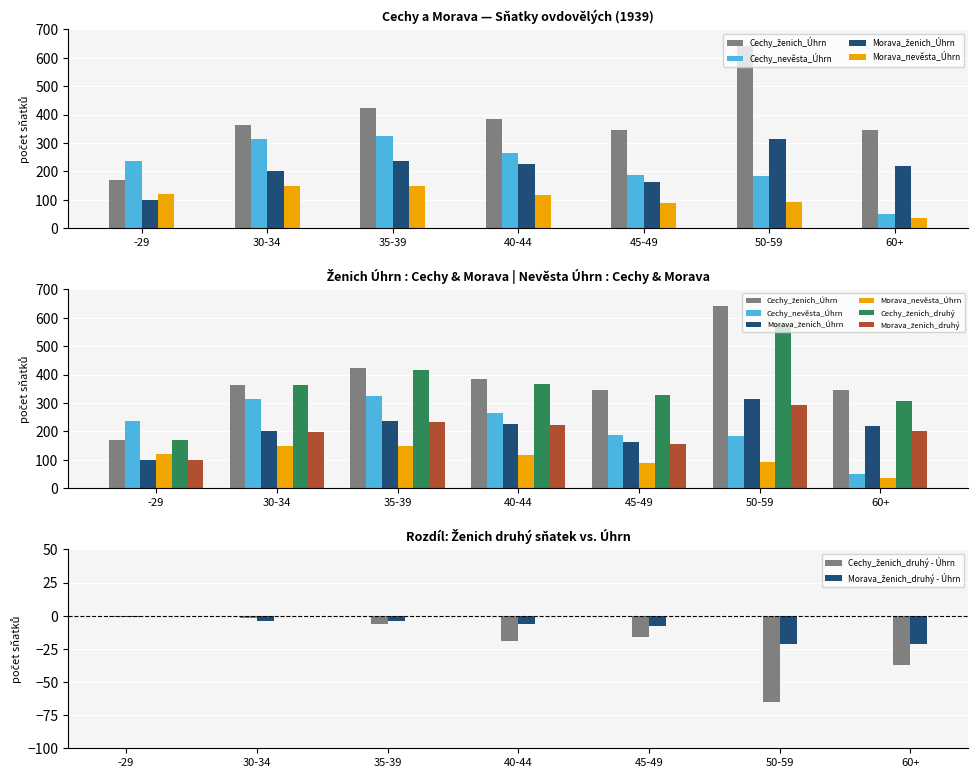

What is the spread (max minus min) of values at 40-44?

268